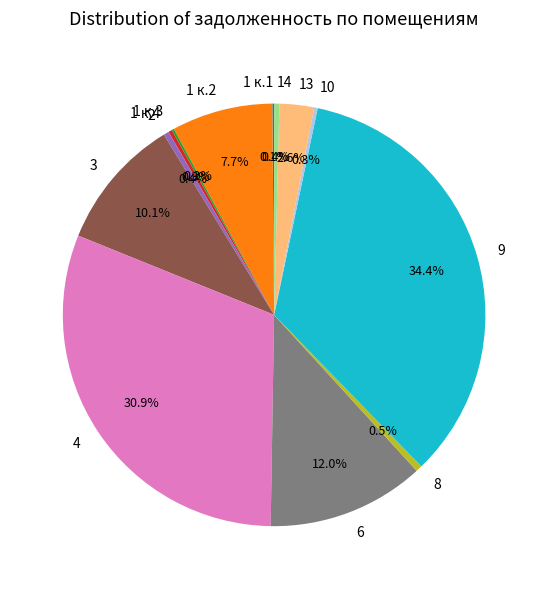

What is the largest slice in the pie chart?

9